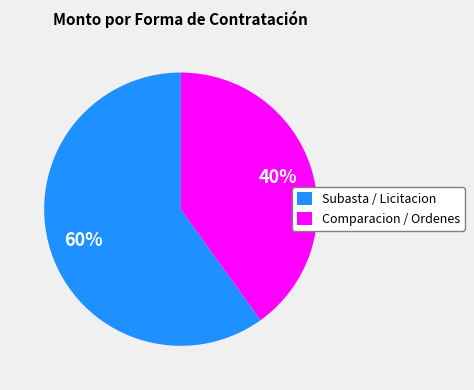

Which slice is the smallest?

Comparacion / Ordenes